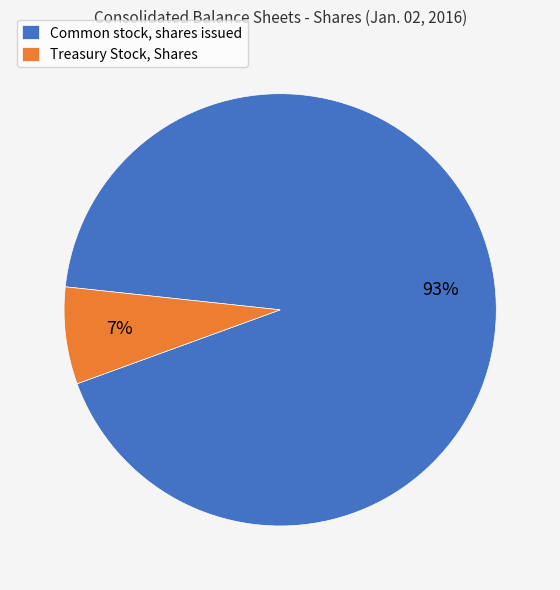

Which category has the biggest portion of the pie?

Common stock, shares issued